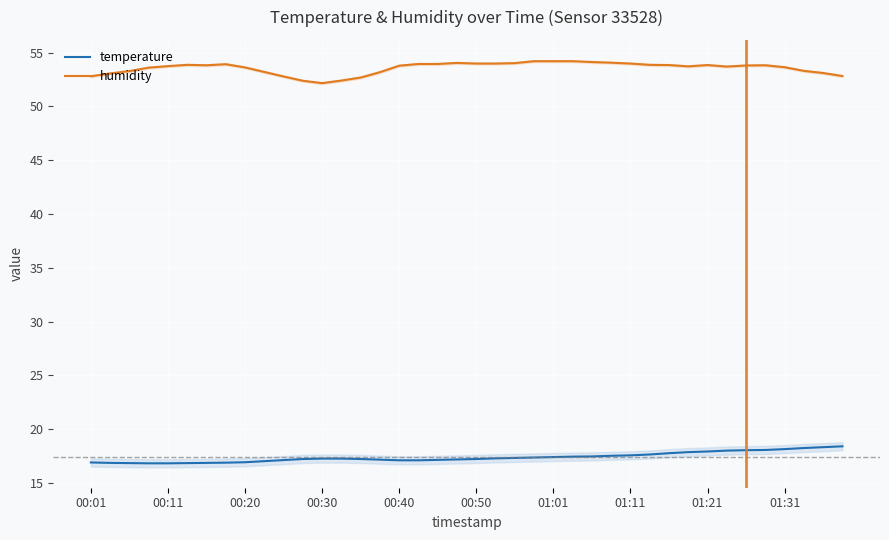

True or false: temperature has a value of 3.7 at 01:21.

False